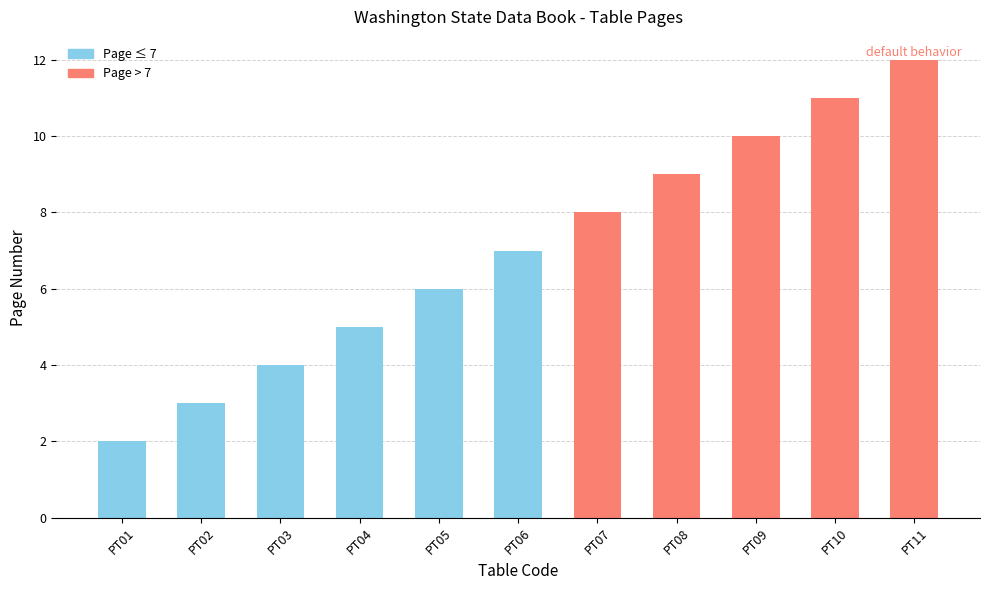

True or false: the data shows 1 at PT01.

False